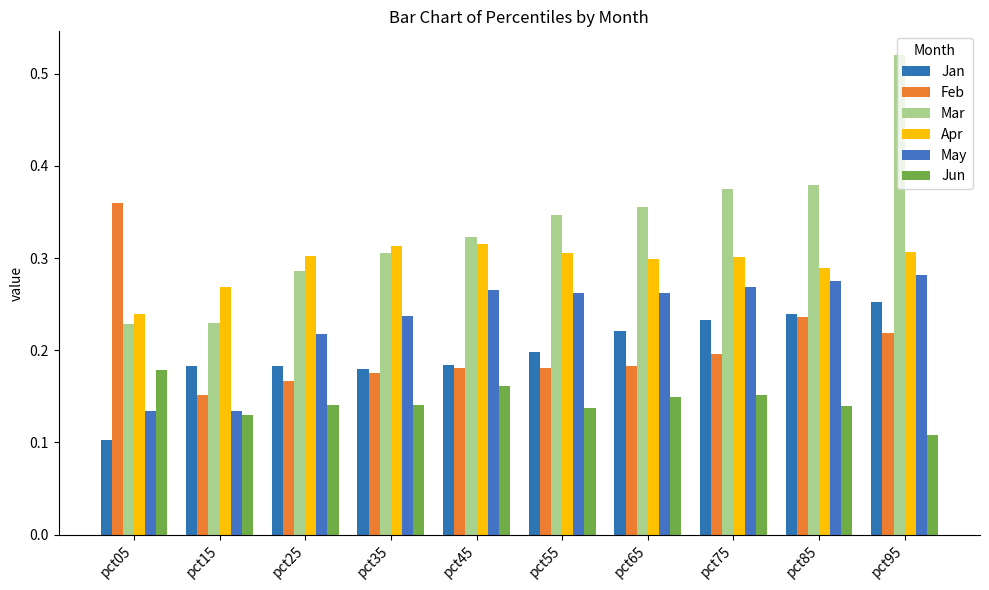

Rank the series by their maximum value, from highest to lowest.

Mar, Feb, Apr, May, Jan, Jun